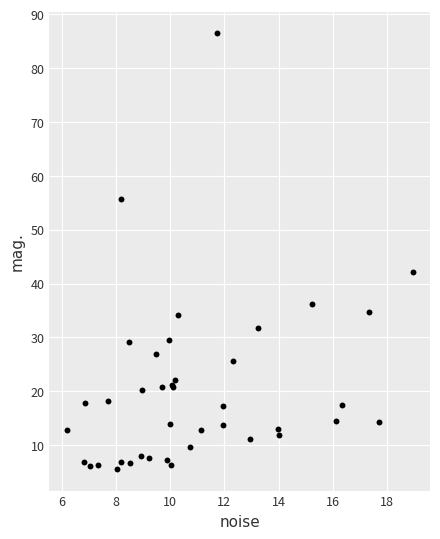

What Y value in the scatter plot is closest to 46?

42.2